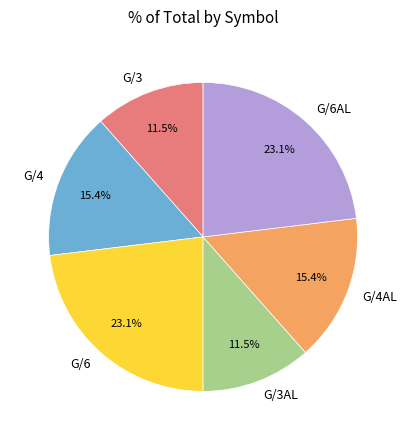

Which has a higher value, G/4AL or G/3?

G/4AL